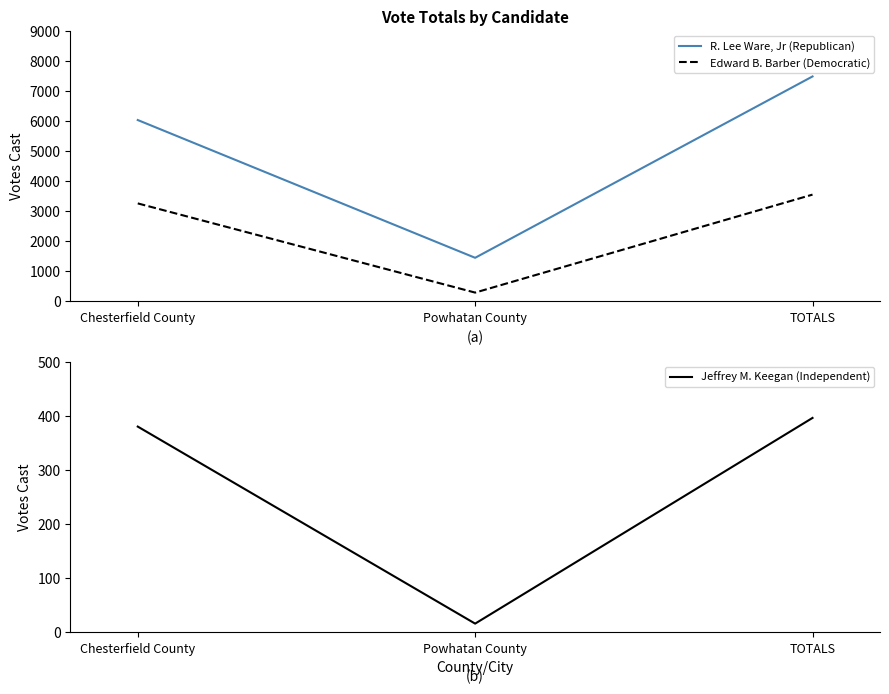

How many series are shown in this chart?

3